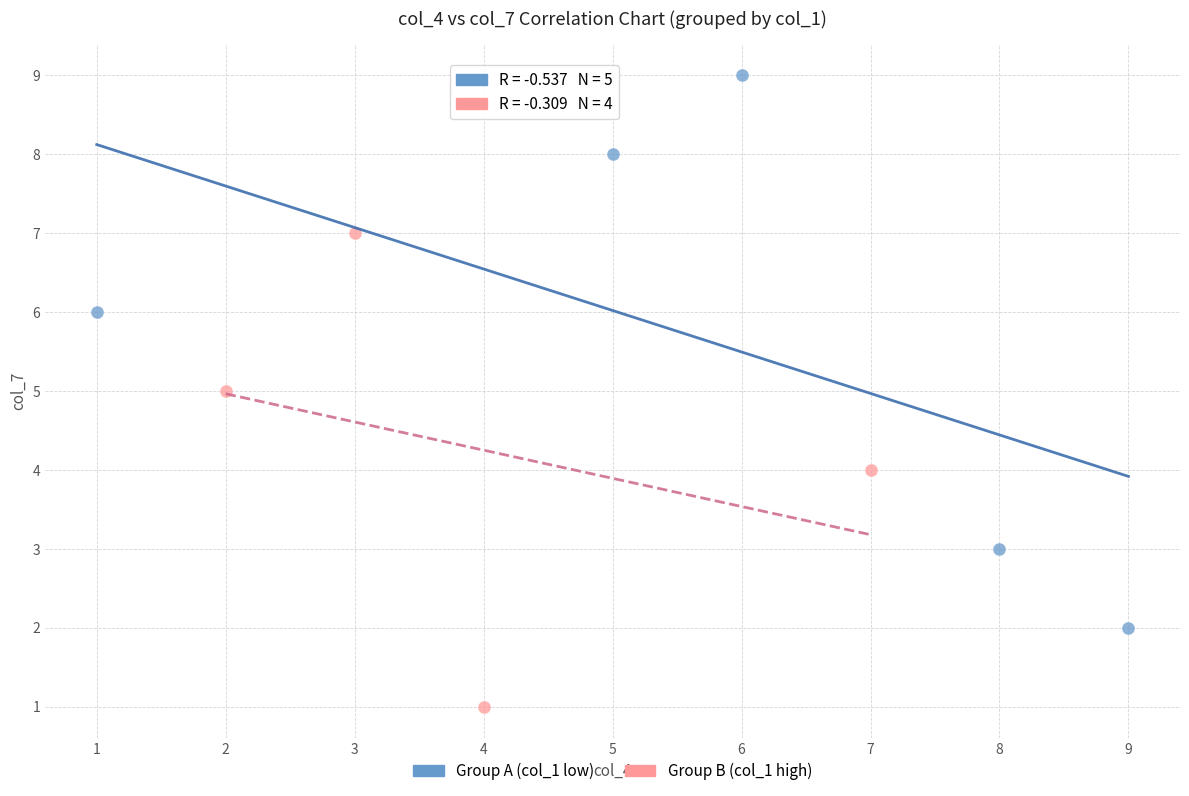

Which series reaches the minimum Y coordinate?

Group B (col_1 high)